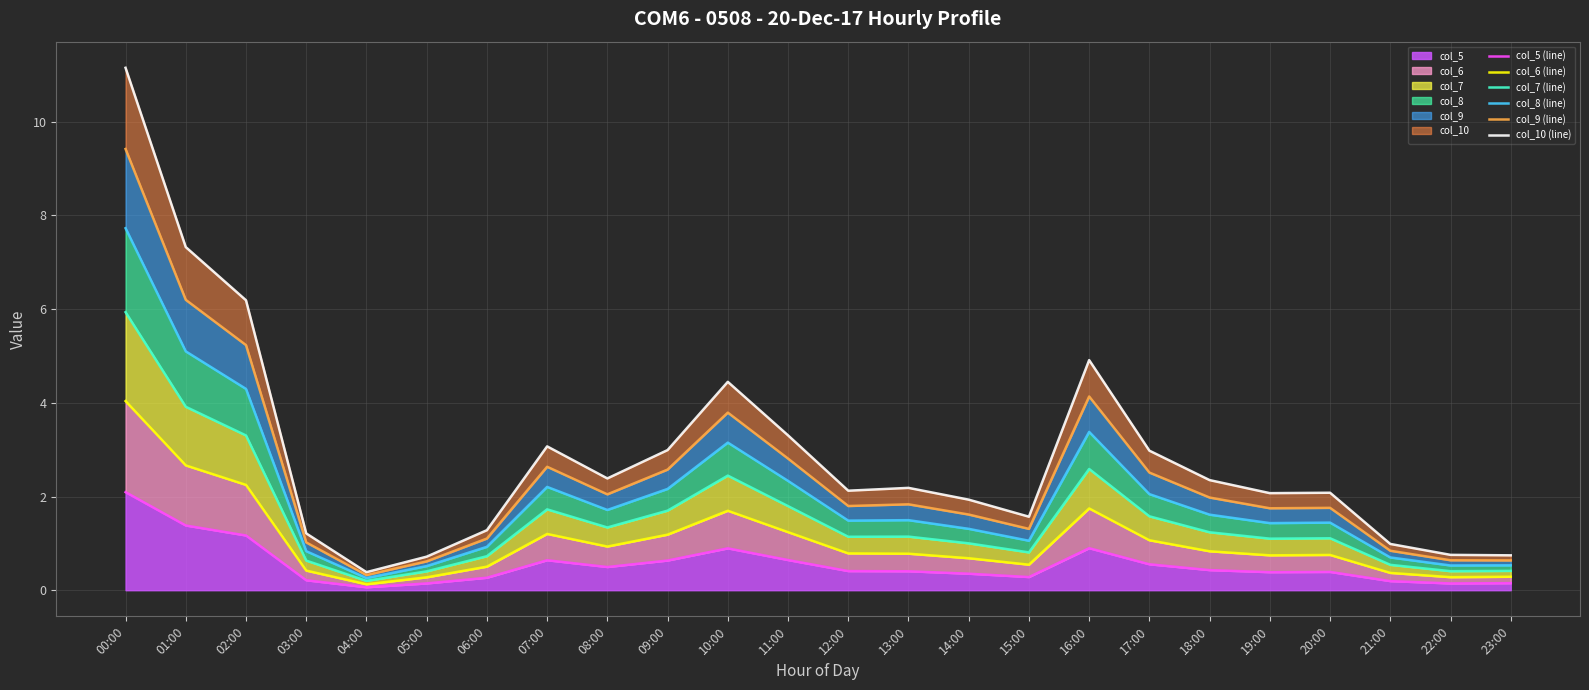

Rank the series by their average value, from lowest to highest.

col_5 (line), col_6 (line), col_7 (line), col_8 (line), col_9 (line), col_10 (line)